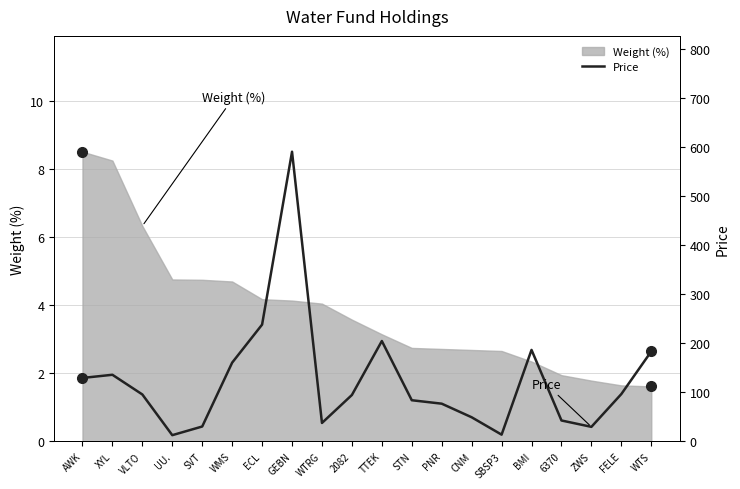

The chart shows a value of 48.9 at CNM. True or false?

True